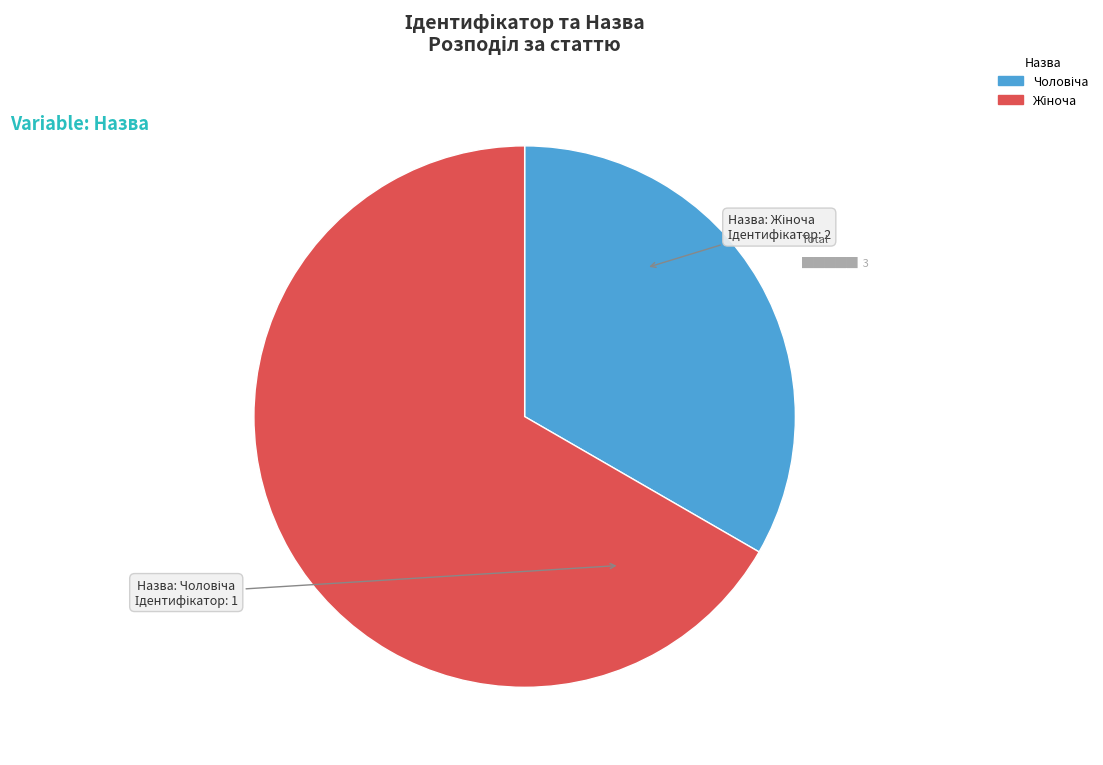

Does any single category account for the majority?

Yes